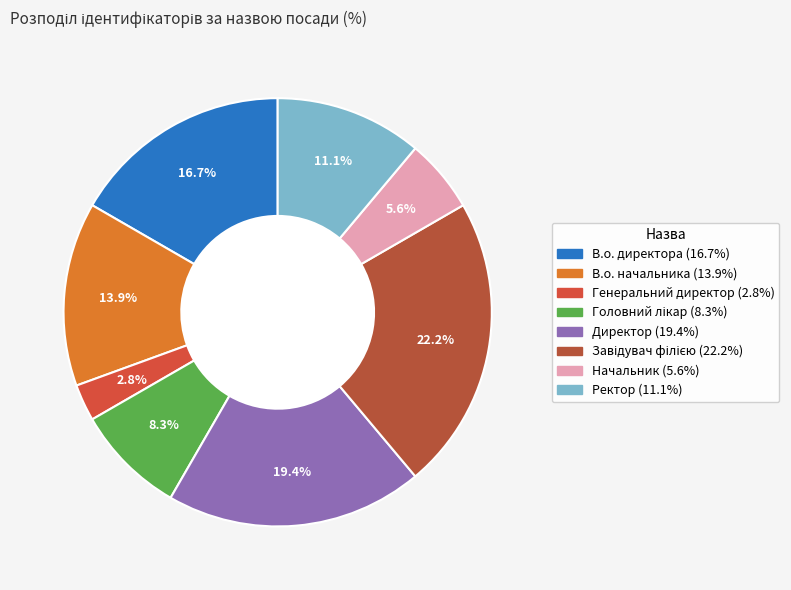

How many slices are in this pie chart?

8